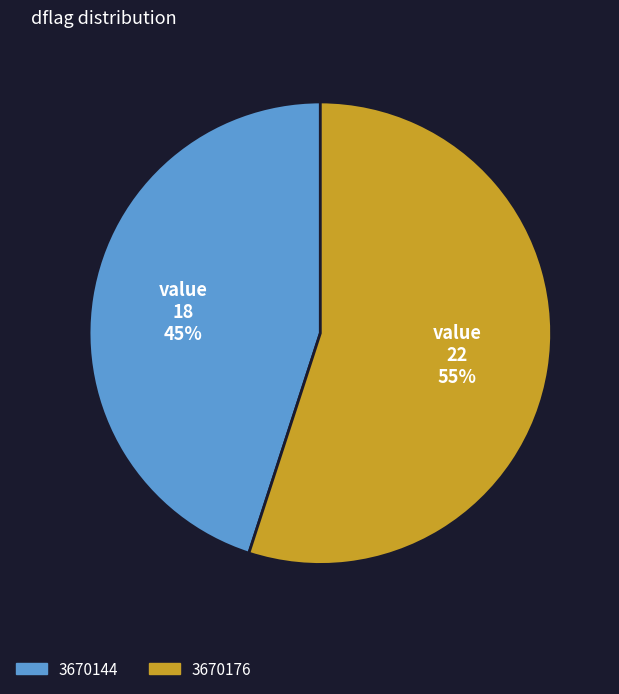

Which category has the biggest portion of the pie?

3670176